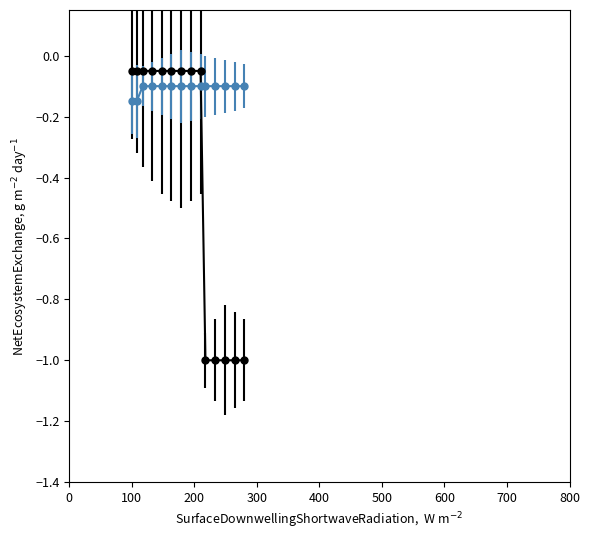

What is the minimum value shown in the chart?

-1.0